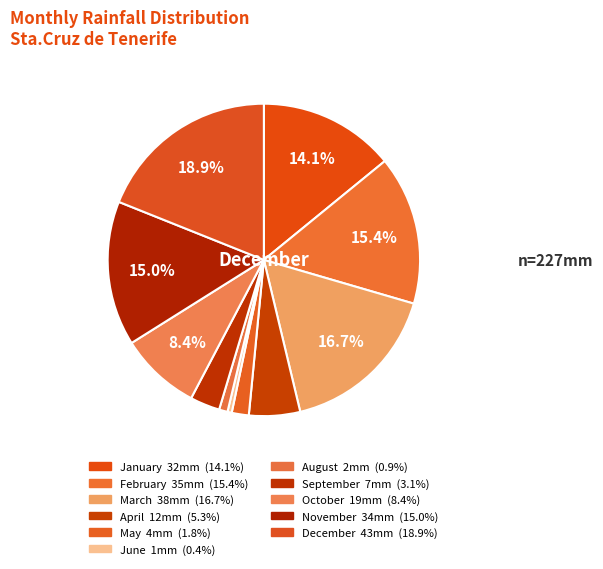

How many segments does this pie chart have?

11